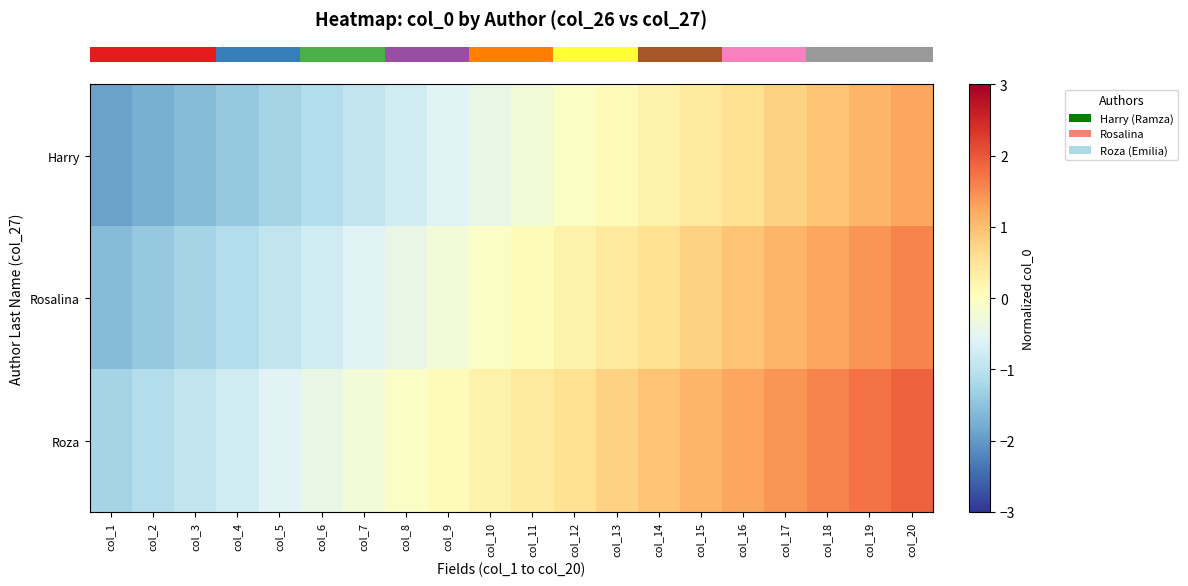

Rank the series by their maximum value, from highest to lowest.

row_2, row_1, row_0